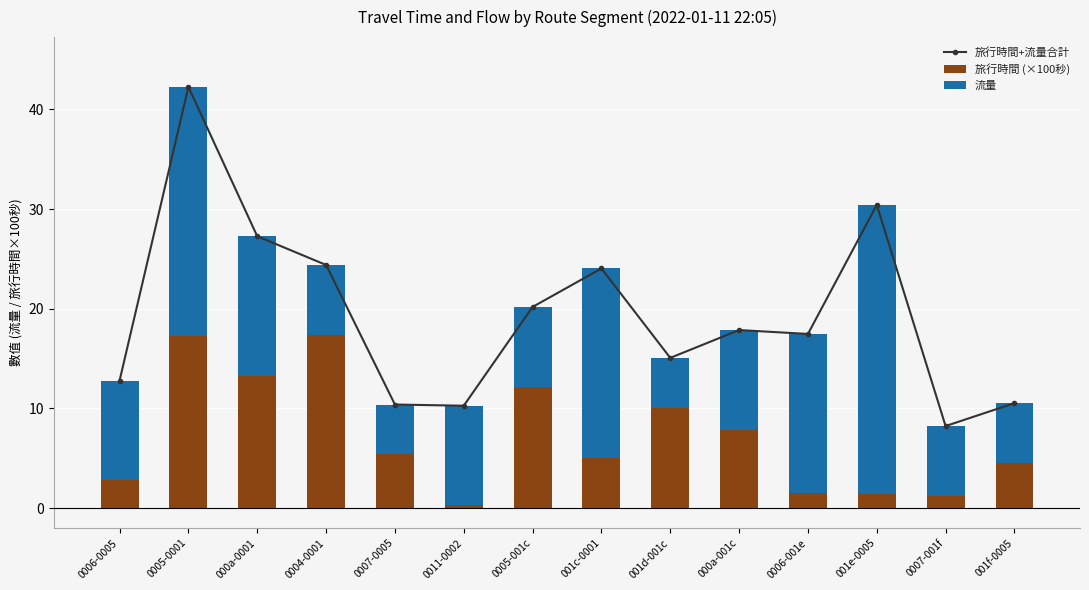

List the labels in order of 流量 value, smallest first.

0007-0005, 001d-001c, 001f-0005, 0004-0001, 0007-001f, 0005-001c, 0006-0005, 0011-0002, 000a-001c, 000a-0001, 0006-001e, 001c-0001, 0005-0001, 001e-0005